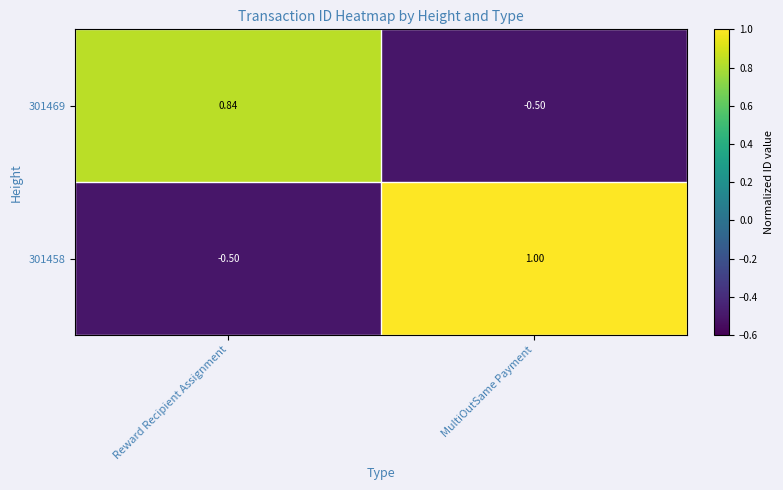

Which label corresponds to the largest value in the chart?

MultiOutSame Payment